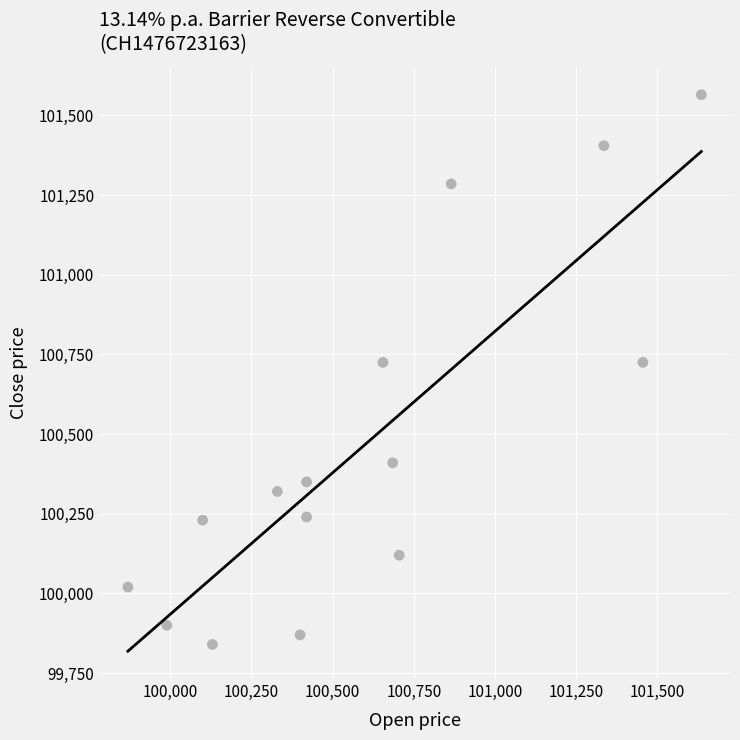

What is the range of X values (max minus min)?

1765